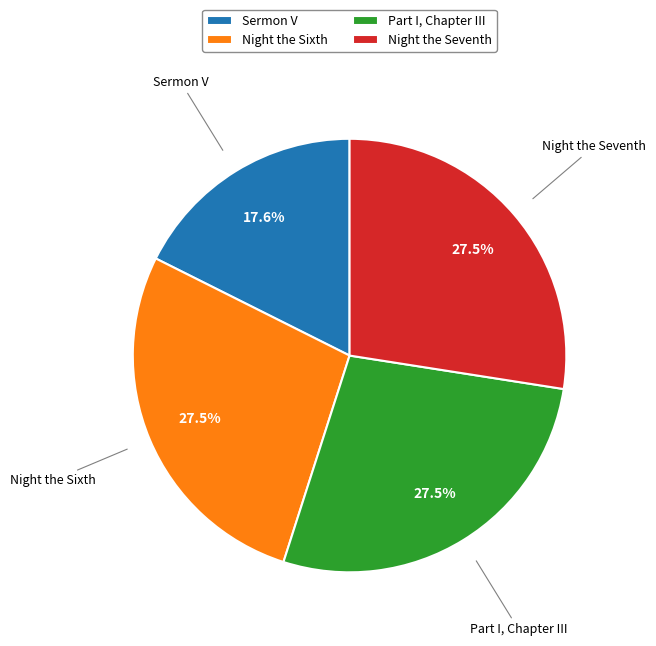

What is the total percentage of Night the Seventh and Sermon V?

45.1%